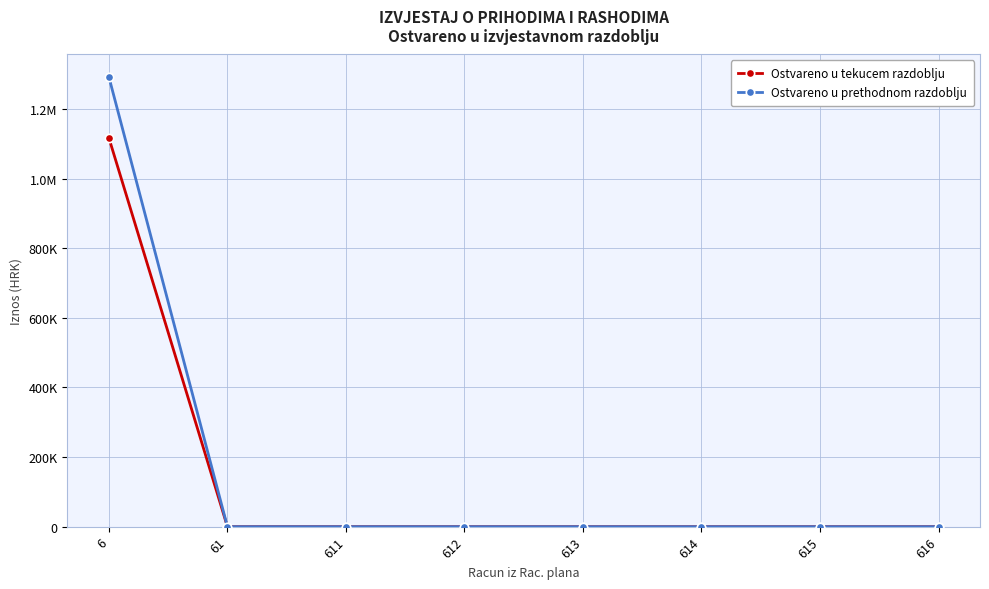

Does the chart have visible grid lines?

Yes